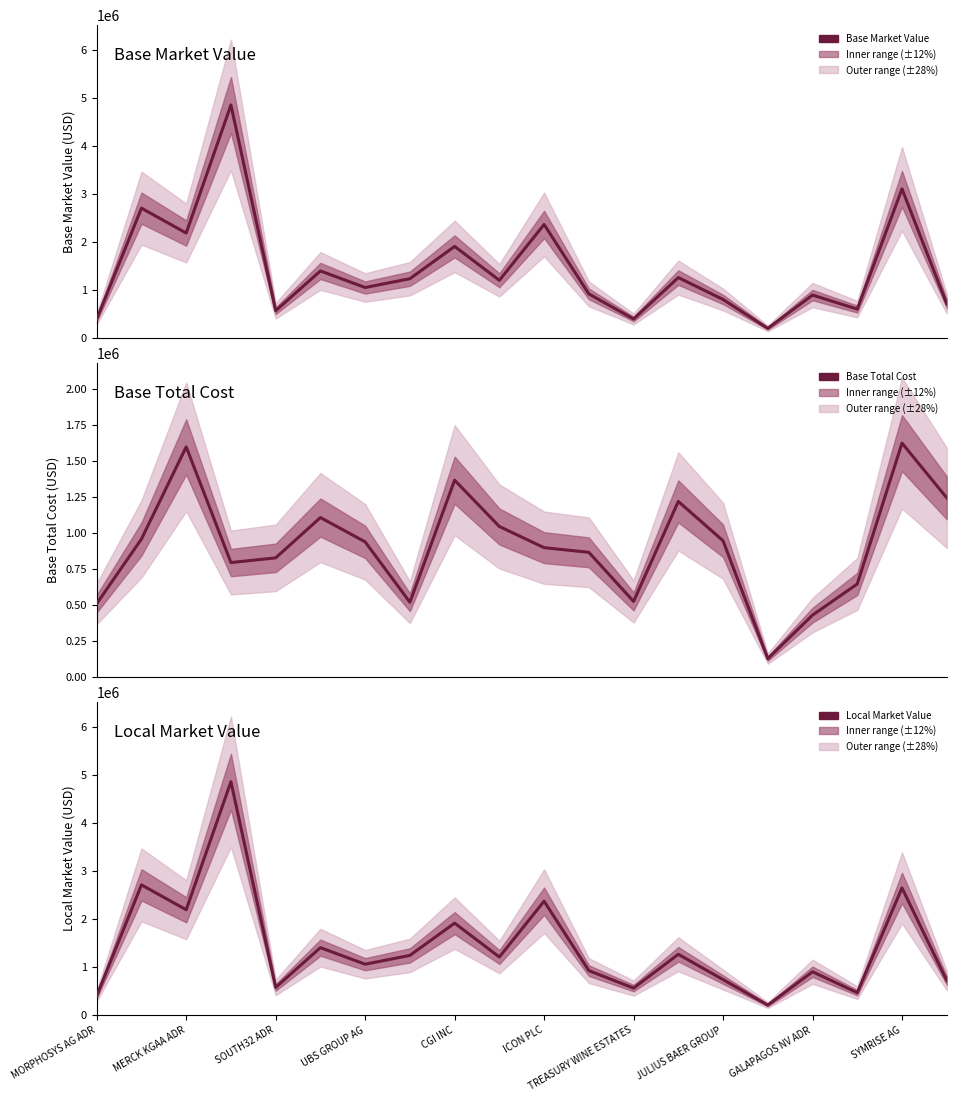

What is the label of the 17th point from the right?

UBS GROUP AG